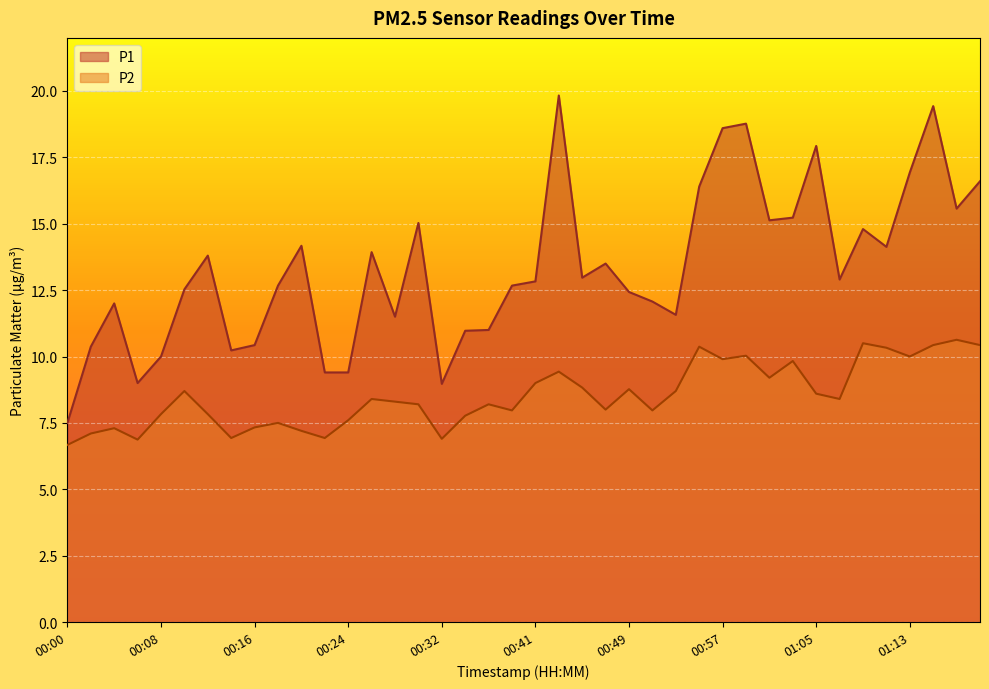

Between 00:51 and 00:55, which is larger?

00:55